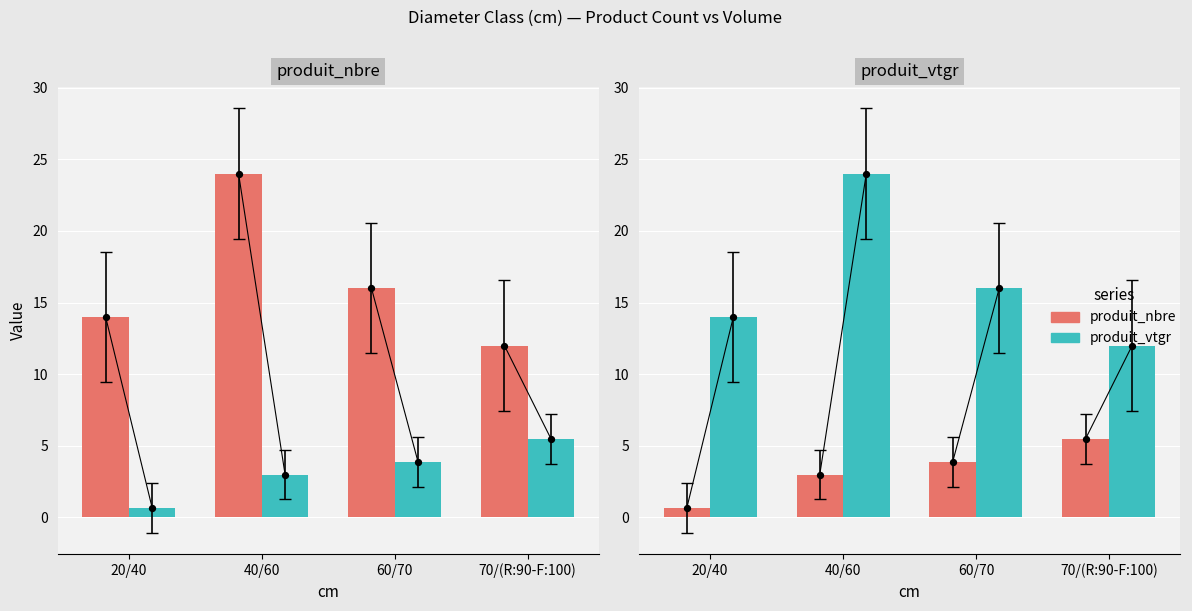

Which series contains the lowest Y value?

produit_vtgr